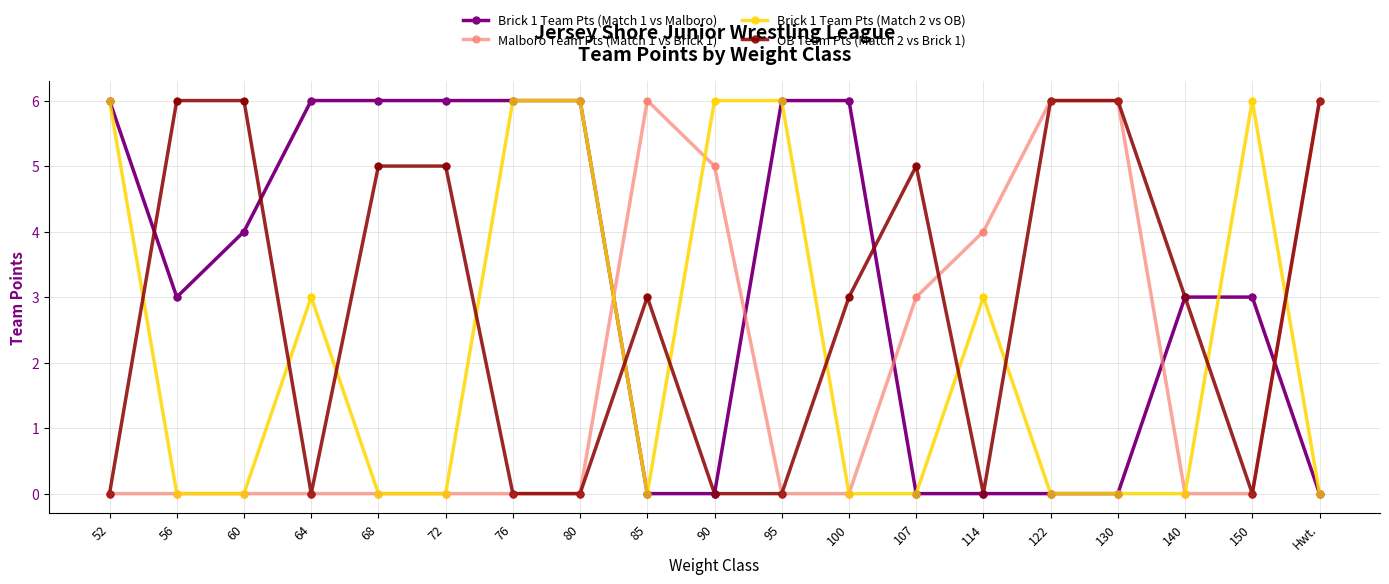

What is the spread (max minus min) of values at 100?

6